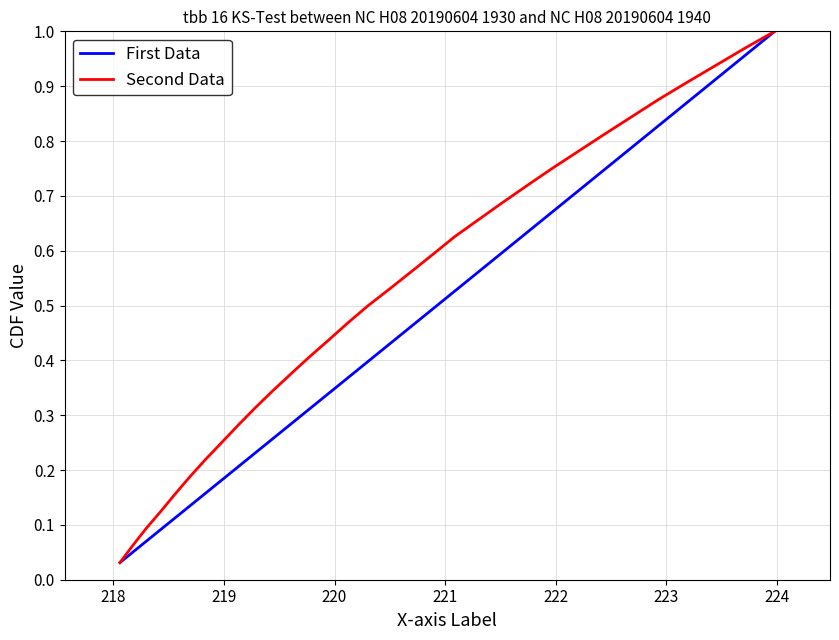

True or false: Second Data and First Data cross at least once.

False